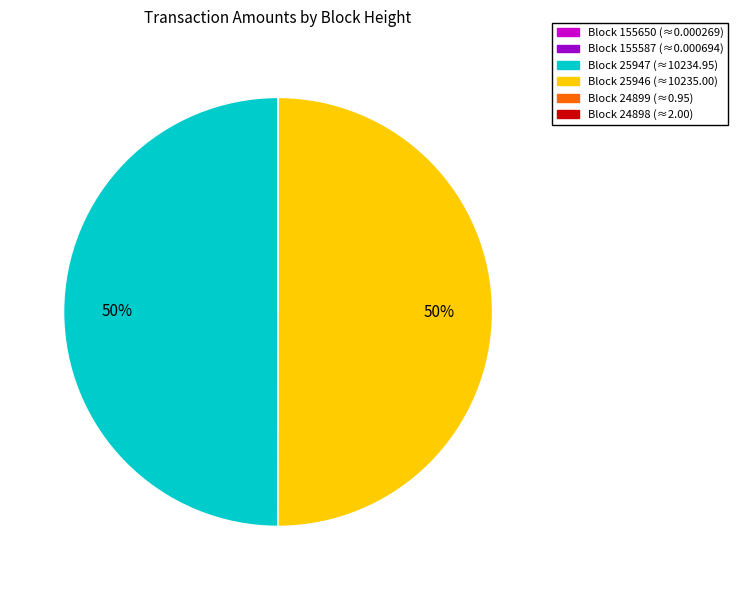

To the nearest percent, what is the difference between the largest and smallest slice percentages?

50%